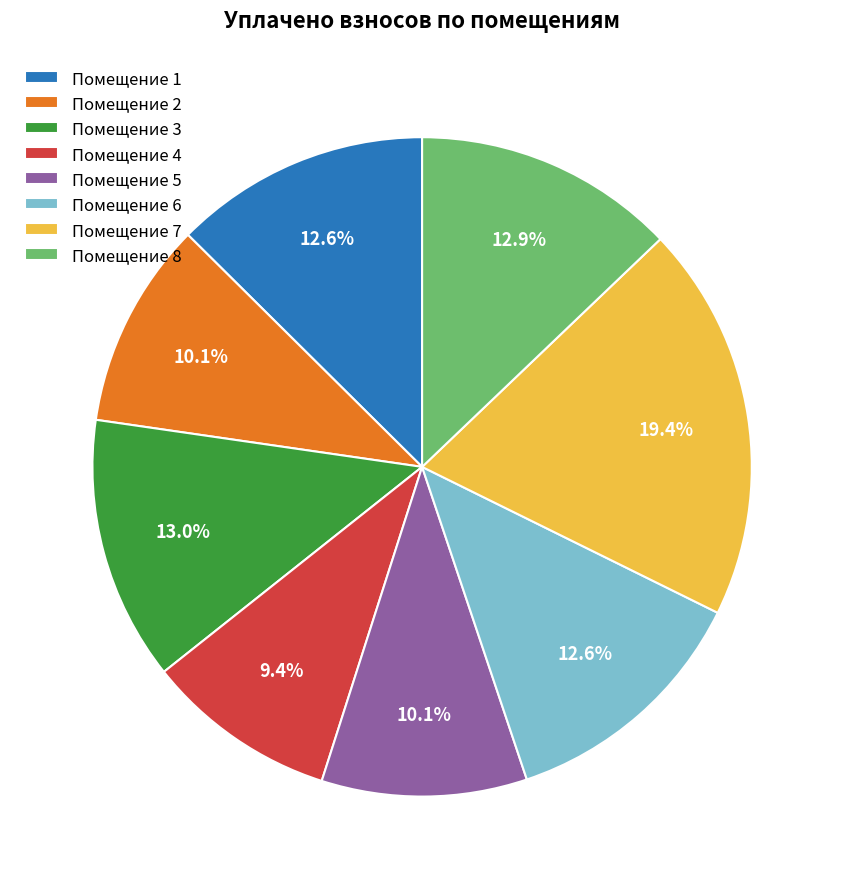

Count the number of slices in the pie.

8